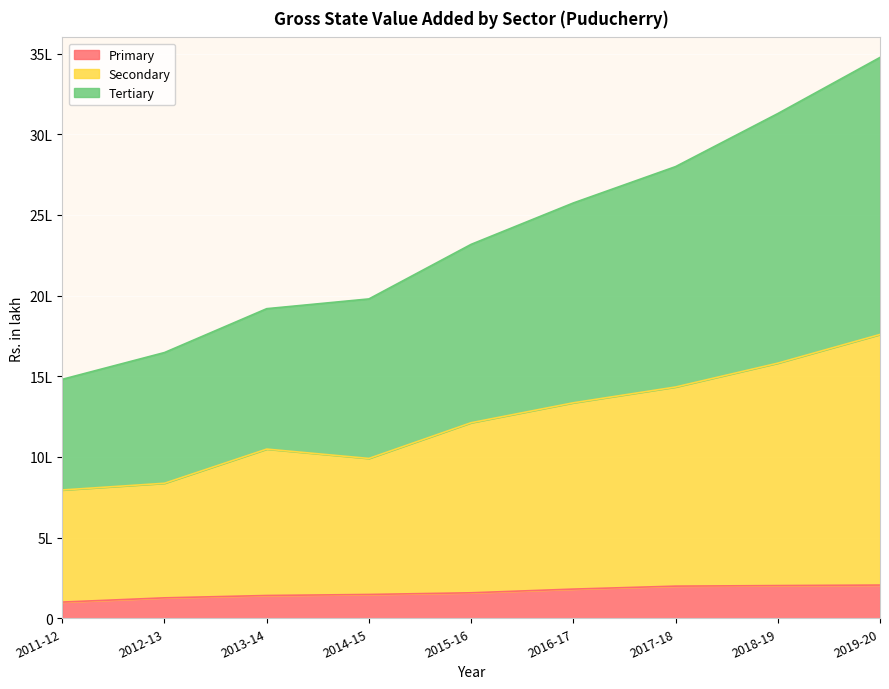

What is the difference between the maximum and minimum values in the Primary series?

105425.1